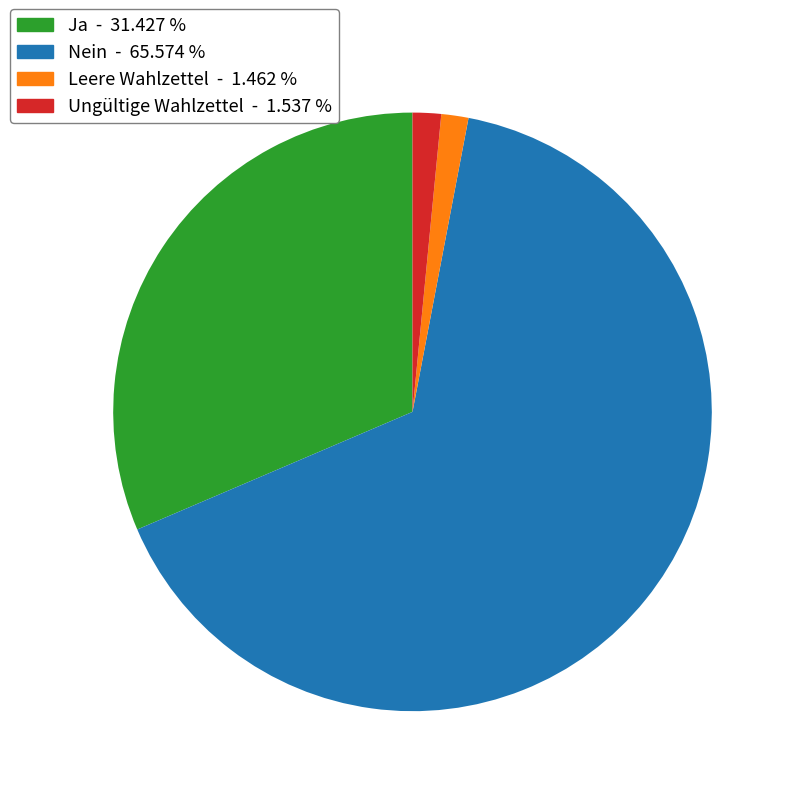

How many slices are in this pie chart?

4